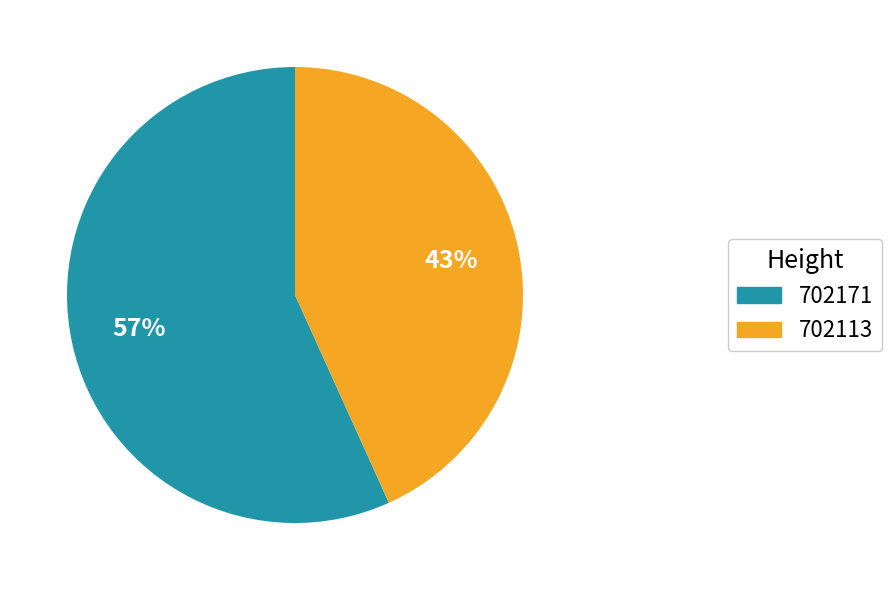

Count the number of slices in the pie.

2